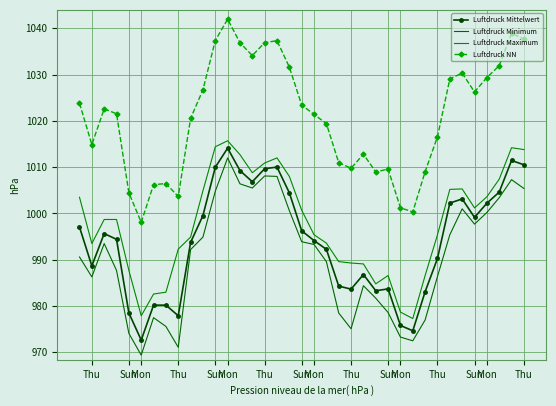

True or false: Luftdruck Minimum and Luftdruck NN cross at least once.

False